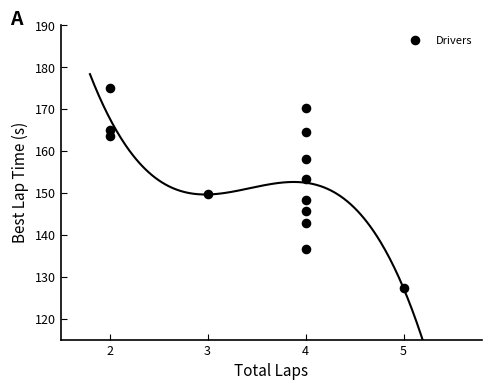

What Y value in the scatter plot is closest to 151?

149.6